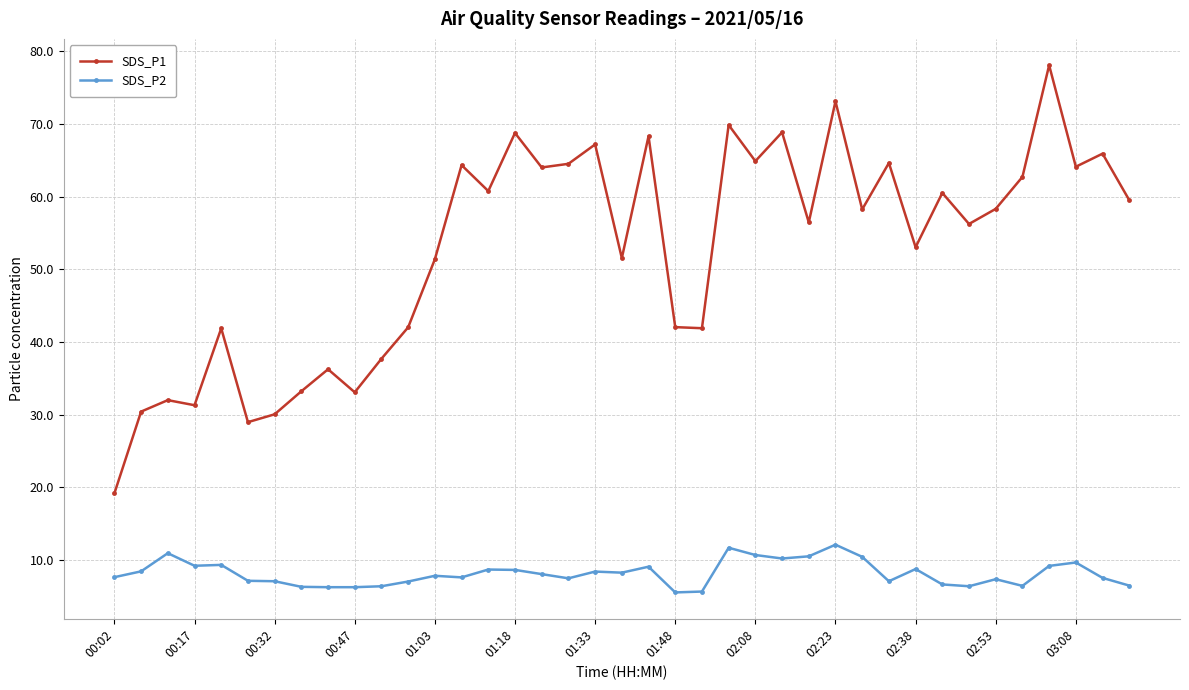

How many distinct data groups are displayed?

2